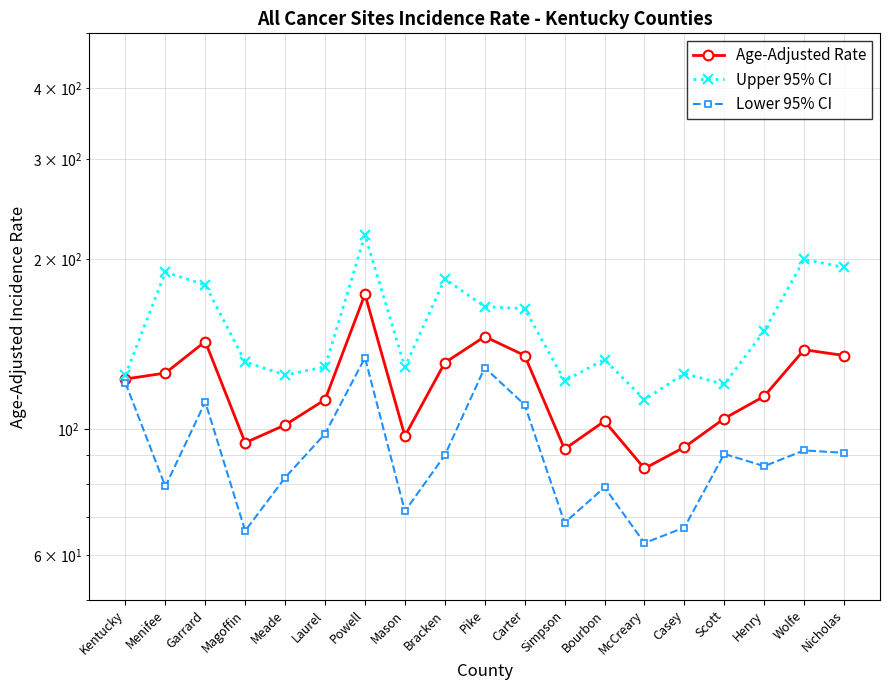

Which series has the widest spread of values?

Upper 95% CI